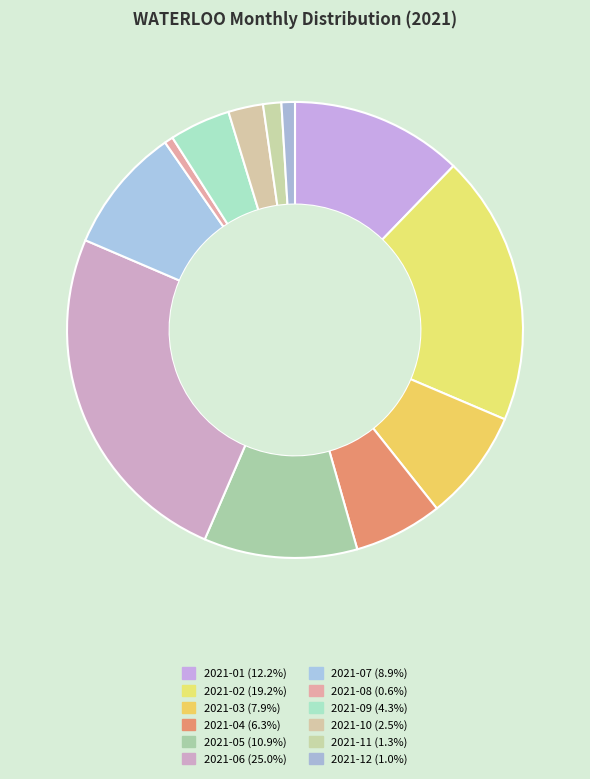

To the nearest percent, what is the difference between the largest and smallest slice percentages?

24%